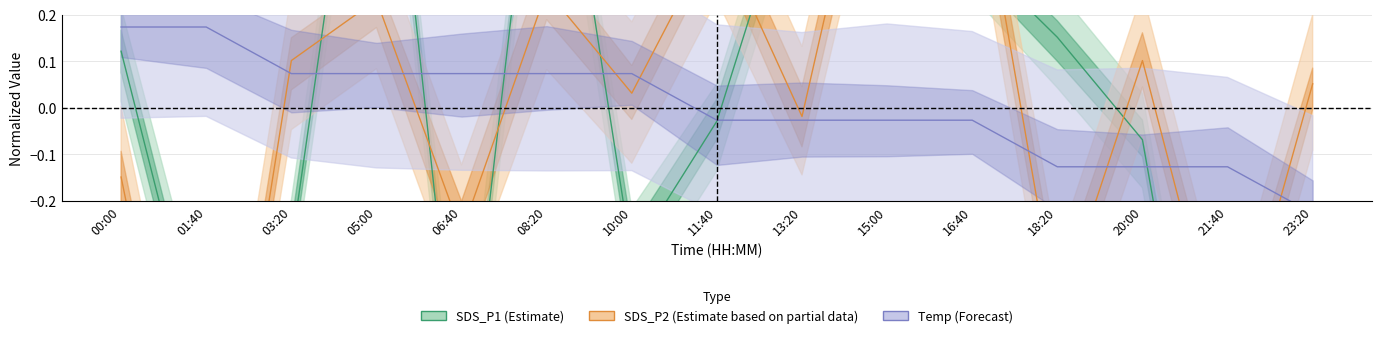

What is the difference between the maximum and minimum values in the Temp series?

0.4